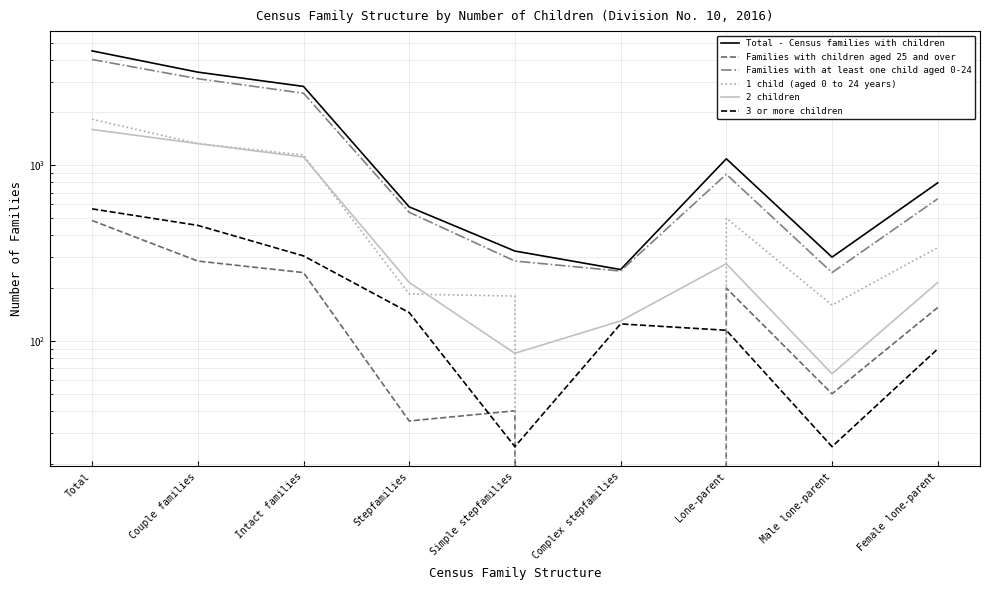

Read the 2 children value at Lone-parent, to the nearest 10.

280